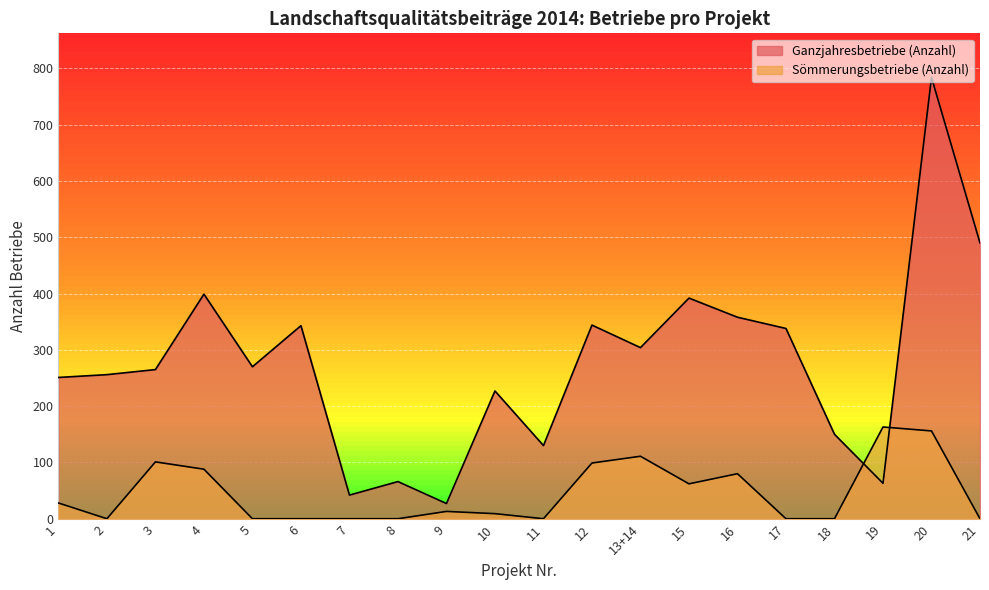

Between which two adjacent categories do Ganzjahresbetriebe (Anzahl) and Sömmerungsbetriebe (Anzahl) first intersect?

18 and 19